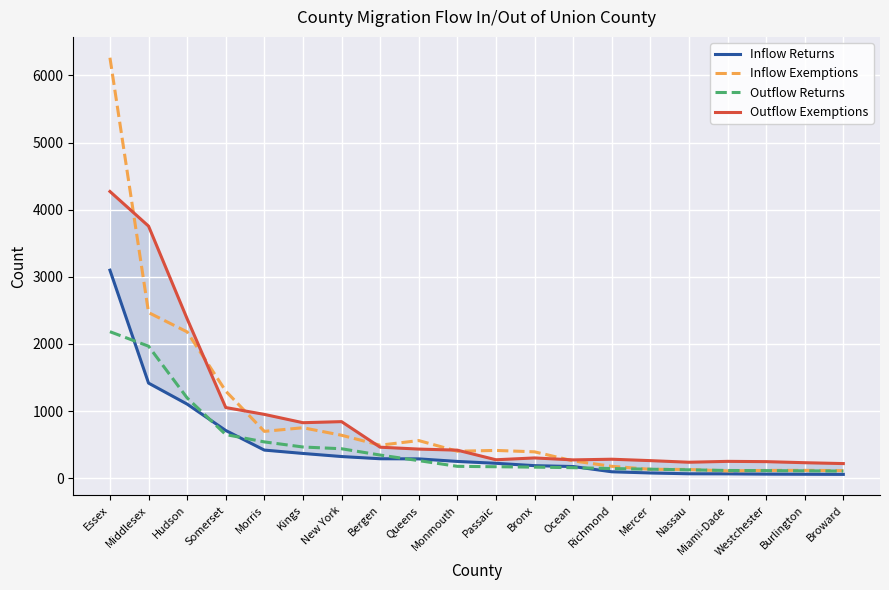

Reading left to right, transcribe all the data shown in this chart.

Inflow Returns: 3098	1416	1103	710	418	368	322	289	287	249	221	186	173	95	77	65	64	60	58	56
Inflow Exemptions: 6264	2467	2179	1297	697	751	639	491	560	401	413	392	257	176	132	129	108	115	116	112
Outflow Returns: 2182	1966	1195	649	540	464	438	344	261	176	170	164	156	143	133	124	114	112	109	105
Outflow Exemptions: 4271	3755	2374	1052	950	826	842	461	433	417	274	301	272	282	261	237	250	246	230	217